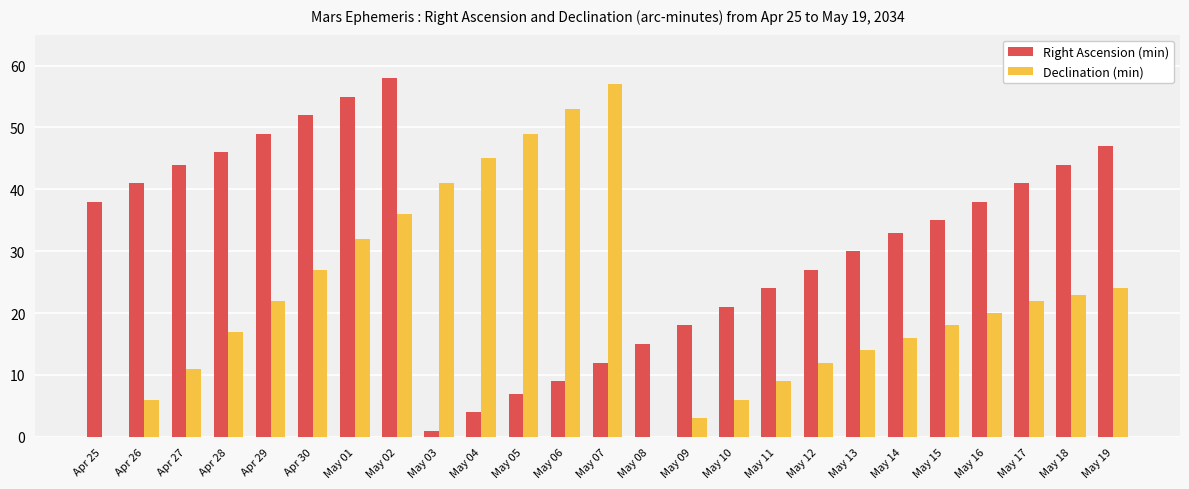

Reading left to right, extract all data points from this chart.

Right Ascension (min): Apr 25=38	Apr 26=41	Apr 27=44	Apr 28=46	Apr 29=49	Apr 30=52	May 01=55	May 02=58	May 03=1	May 04=4	May 05=7	May 06=9	May 07=12	May 08=15	May 09=18	May 10=21	May 11=24	May 12=27	May 13=30	May 14=33	May 15=35	May 16=38	May 17=41	May 18=44	May 19=47
Declination (min): Apr 25=0	Apr 26=6	Apr 27=11	Apr 28=17	Apr 29=22	Apr 30=27	May 01=32	May 02=36	May 03=41	May 04=45	May 05=49	May 06=53	May 07=57	May 08=0	May 09=3	May 10=6	May 11=9	May 12=12	May 13=14	May 14=16	May 15=18	May 16=20	May 17=22	May 18=23	May 19=24